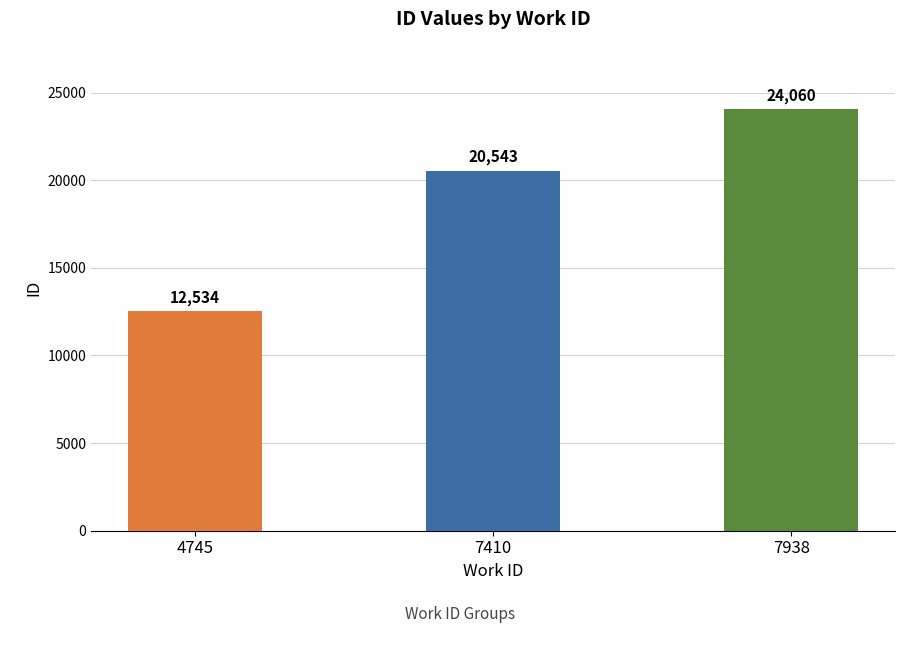

The chart shows a value of 10772 at 7938. True or false?

False